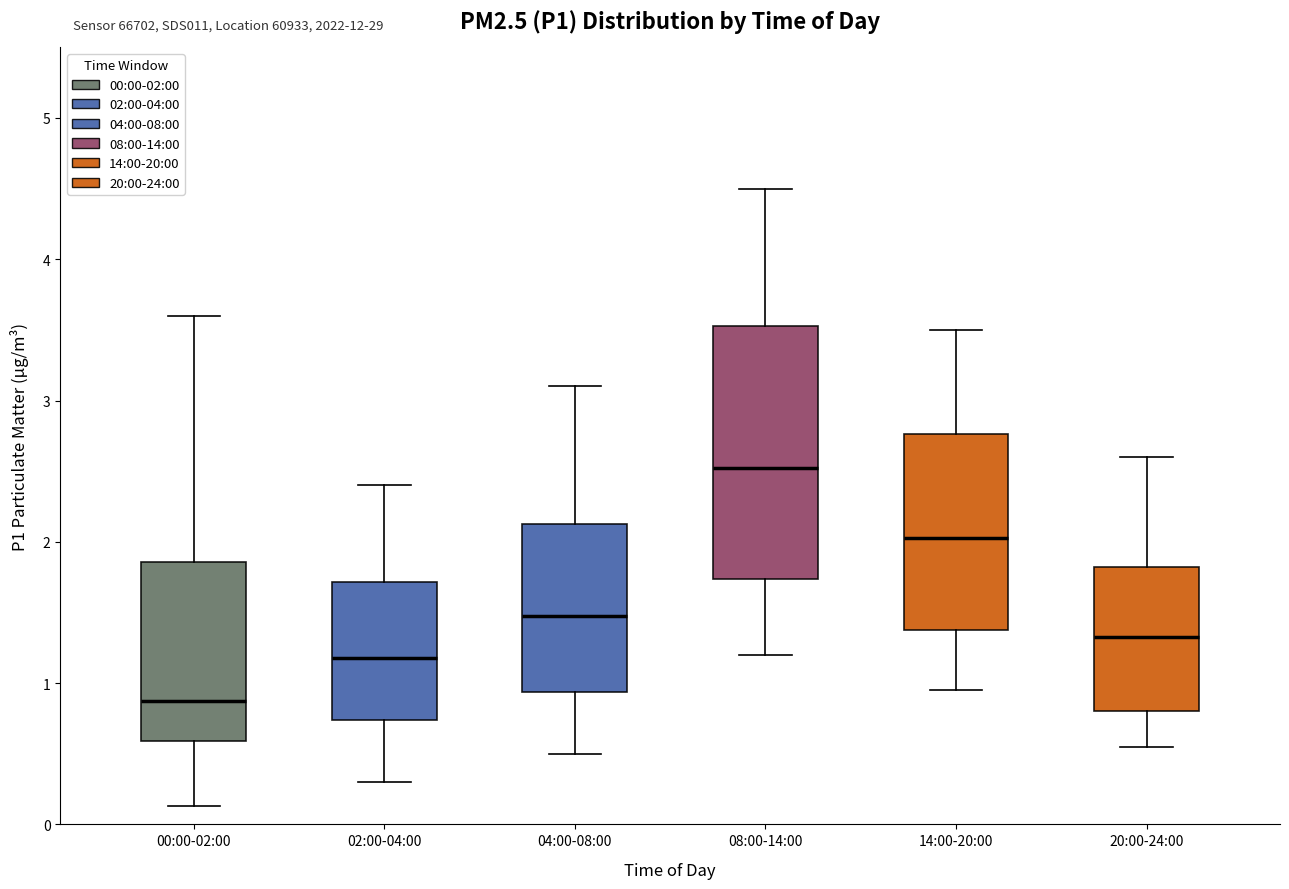

Reading left to right, transcribe this box plot: for each box, give where its median line is, the range the box spans, and where its two whiskers end, as read against the y-axis. The values are not printed on the chart, so give them approximately, as read against the axis.

00:00-02:00: median 0.9, box 0.6 to 1.9, whiskers 0.1 to 3.6
02:00-04:00: median 1.2, box 0.7 to 1.7, whiskers 0.3 to 2.4
04:00-08:00: median 1.5, box 0.9 to 2.1, whiskers 0.5 to 3.1
08:00-14:00: median 2.5, box 1.7 to 3.5, whiskers 1.2 to 4.5
14:00-20:00: median 2.0, box 1.4 to 2.8, whiskers 1.0 to 3.5
20:00-24:00: median 1.3, box 0.8 to 1.8, whiskers 0.6 to 2.6